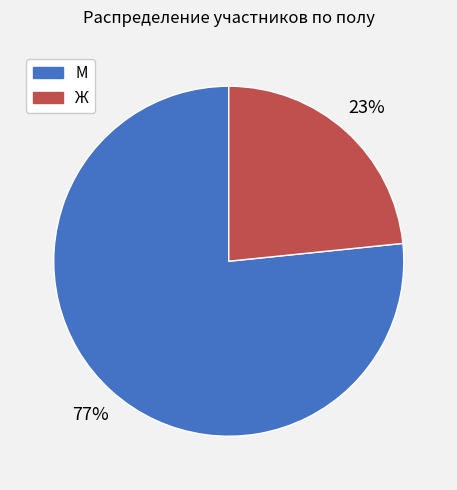

Is there any slice that represents more than half of the pie?

Yes